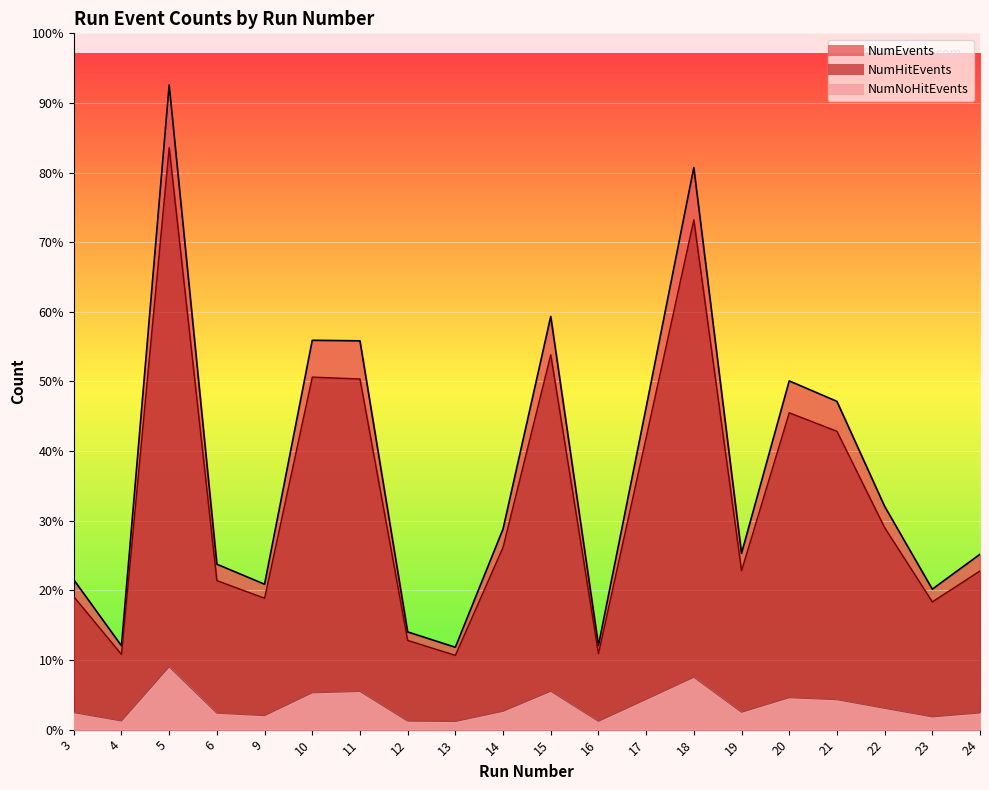

Which has a higher value, 18 or 3?

18